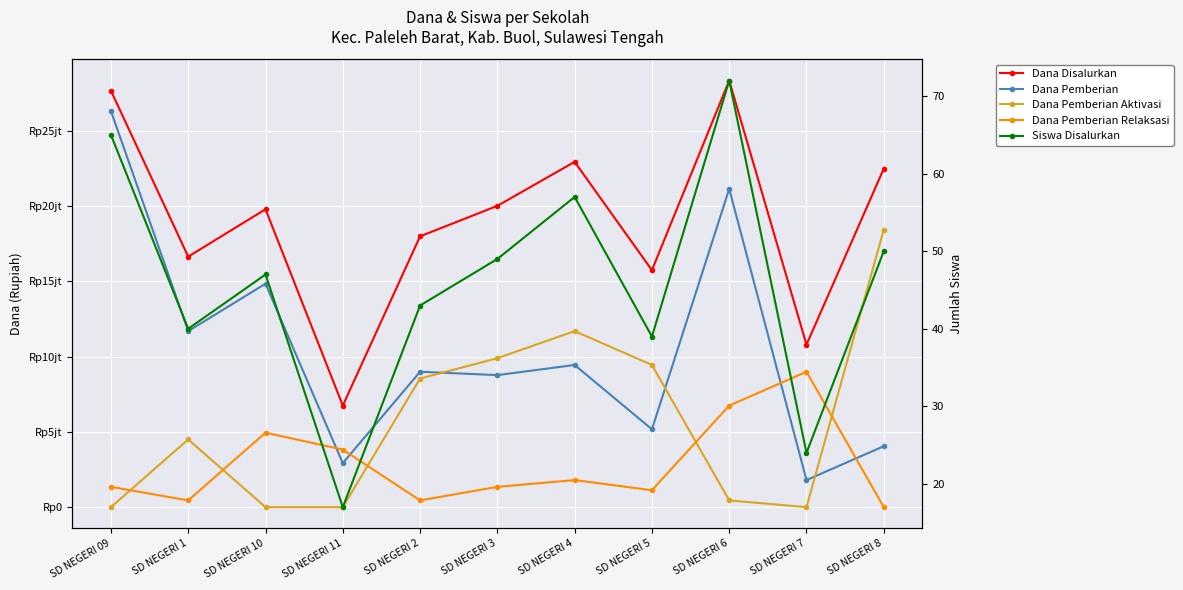

Is this an area chart (filled region under the line)?

No